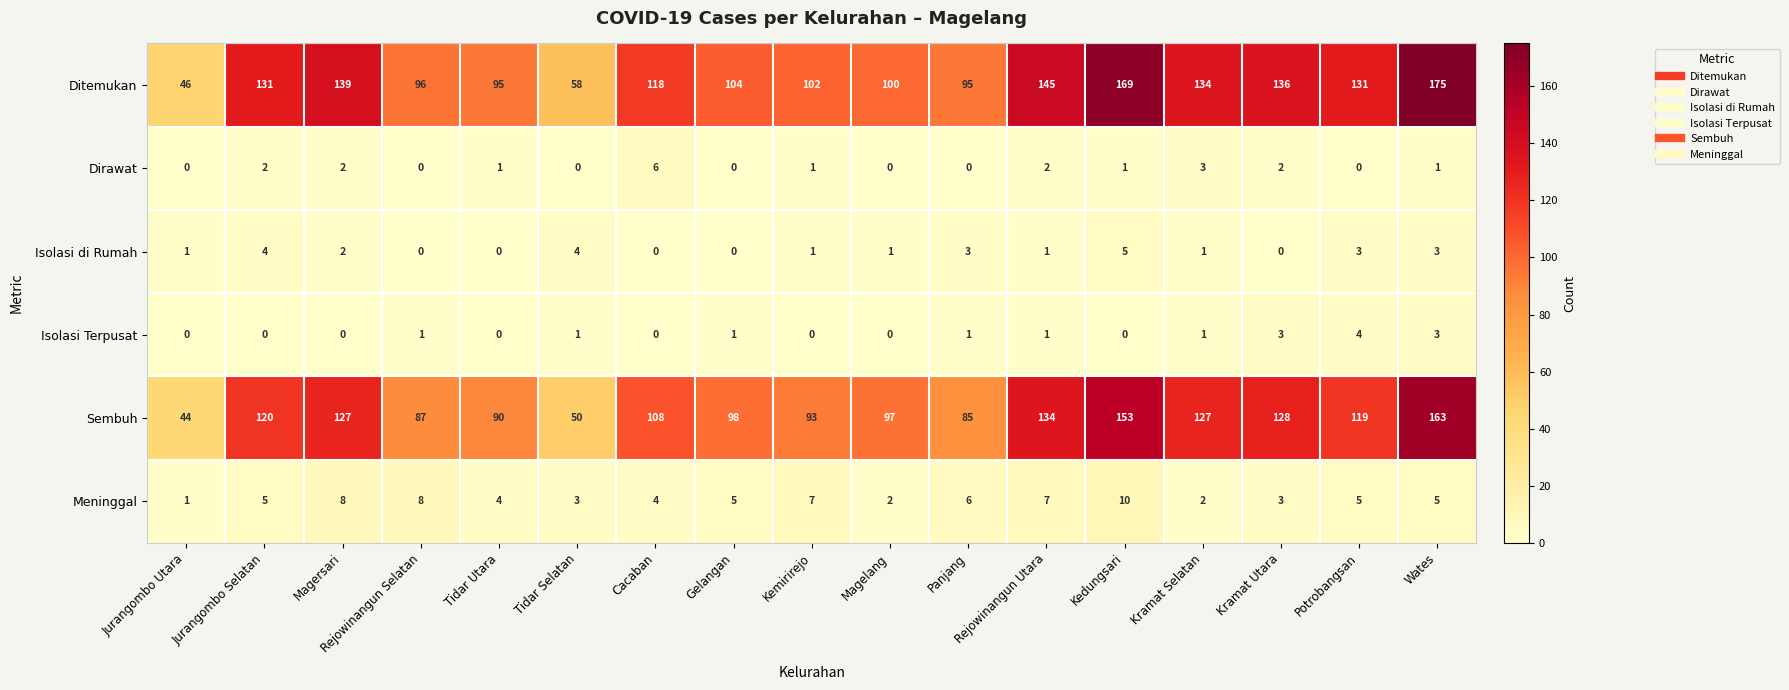

What is the difference between the Isolasi di Rumah values at Cacaban and Kedungsari?

5